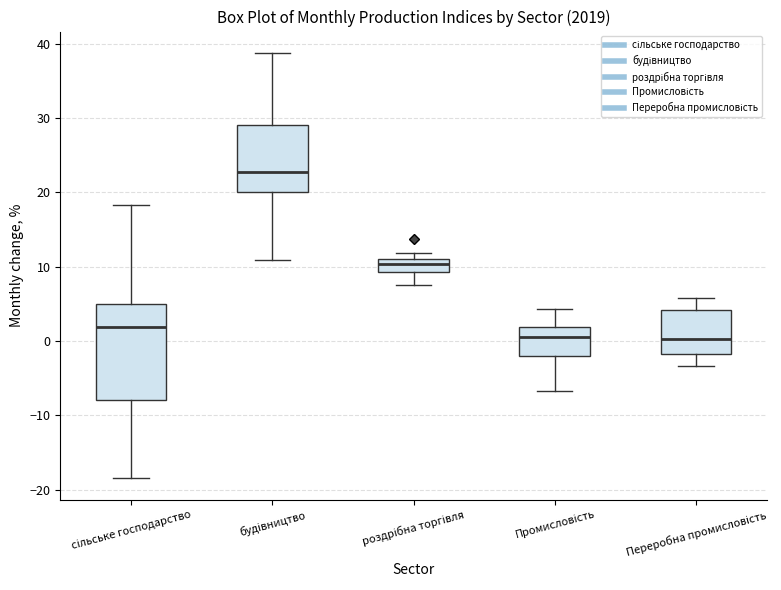

Which box is the tallest, from its lower edge to its upper edge?

сільське господарство